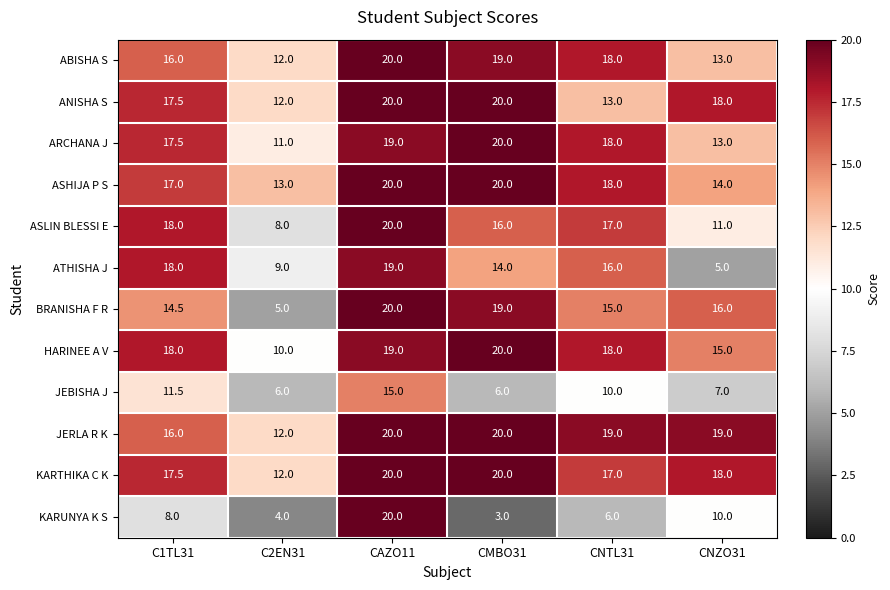

True or false: KARUNYA K S has a value of 8.0 at C1TL31.

True